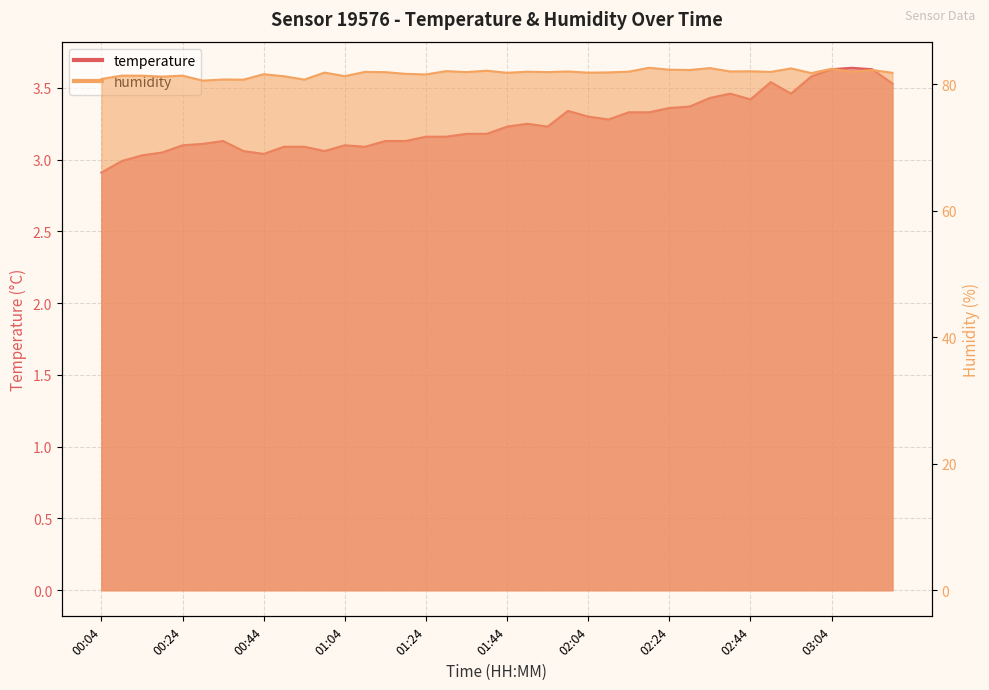

What position from the right is 01:39?

21